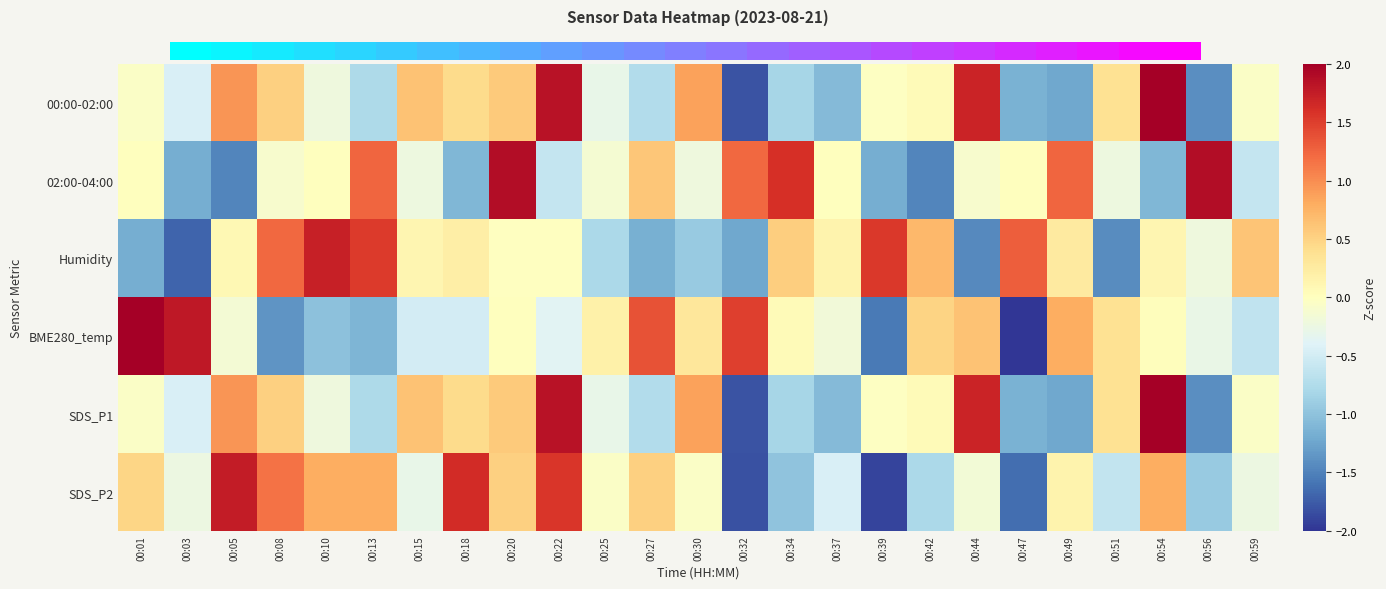

What is the total value across all series at 00:42?

-0.3